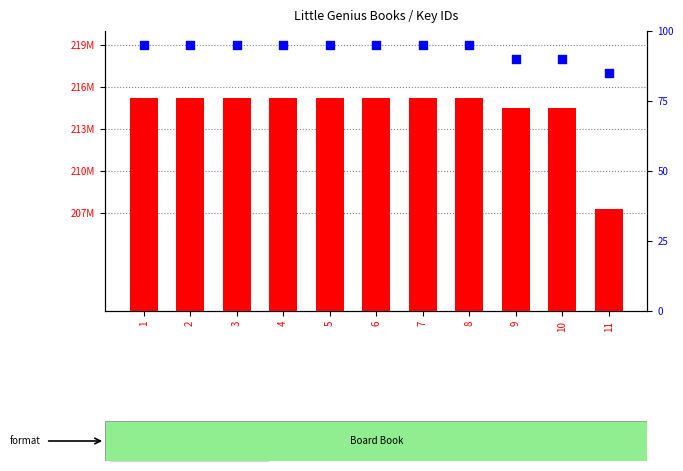

What is the total value across all series at 1?

215188183